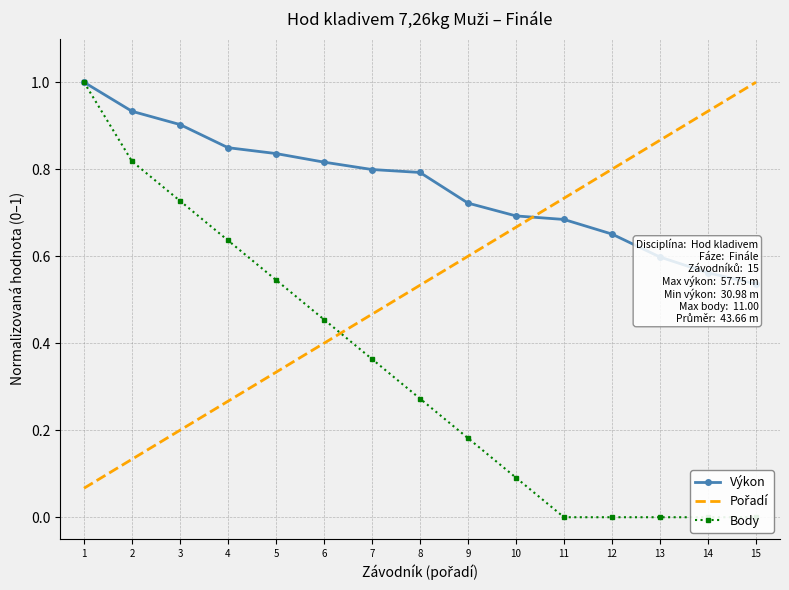

What is the sum of all Body values?

5.1